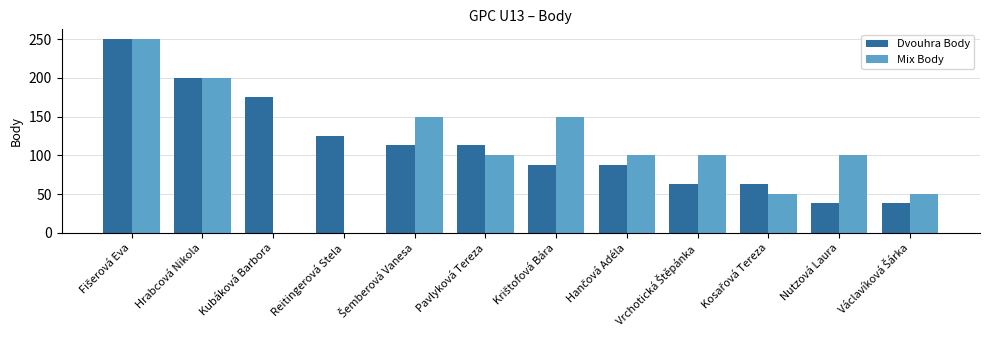

What is the maximum value shown in the chart?

250